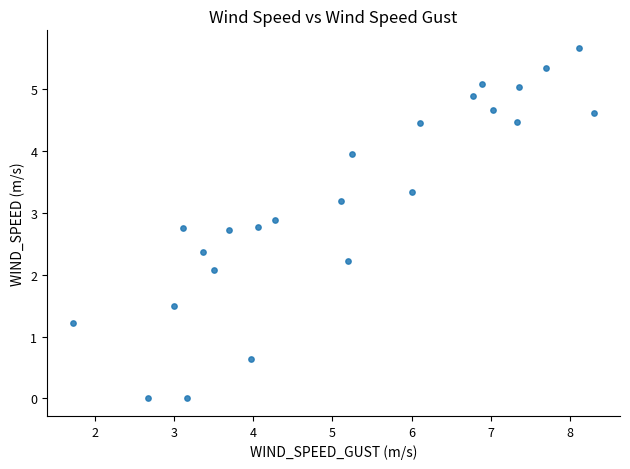

What Y value in the scatter plot is closest to 2?

2.1